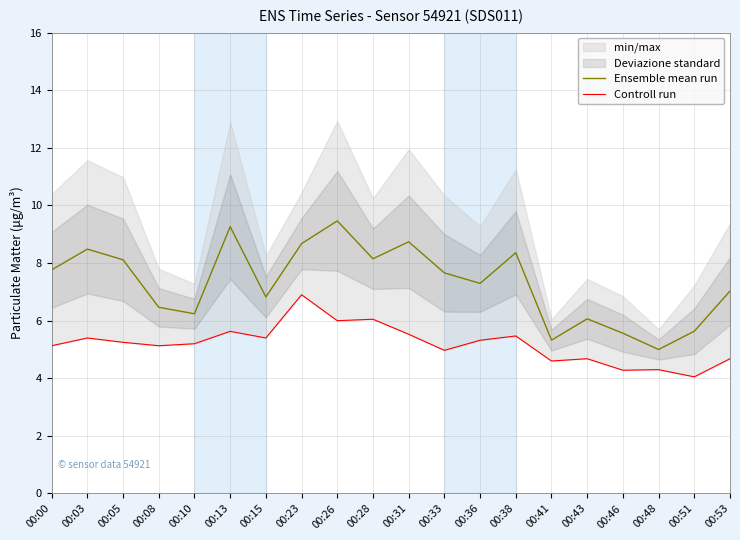

Which category has the lowest value in the Ensemble mean run series?

00:48